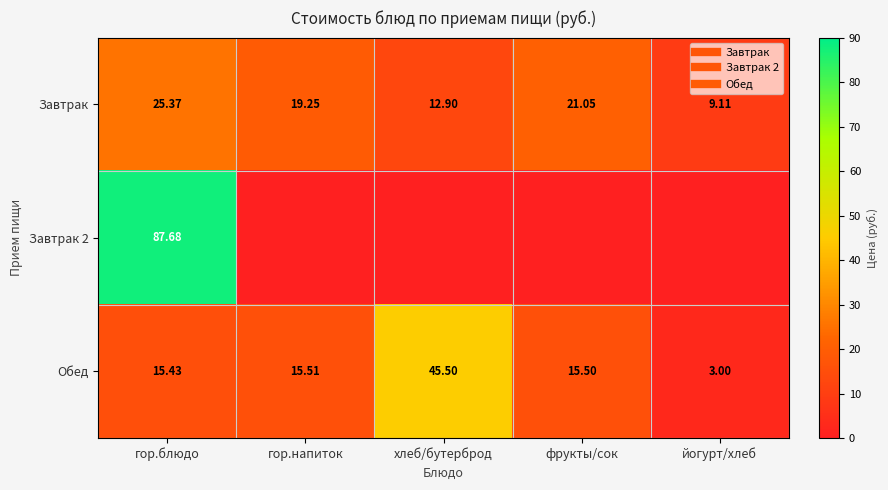

Which series has the largest total across all categories?

Обед